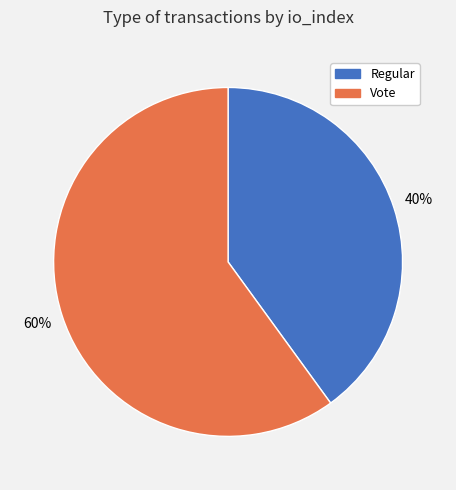

Combined, do Regular and Vote account for over 50%?

Yes